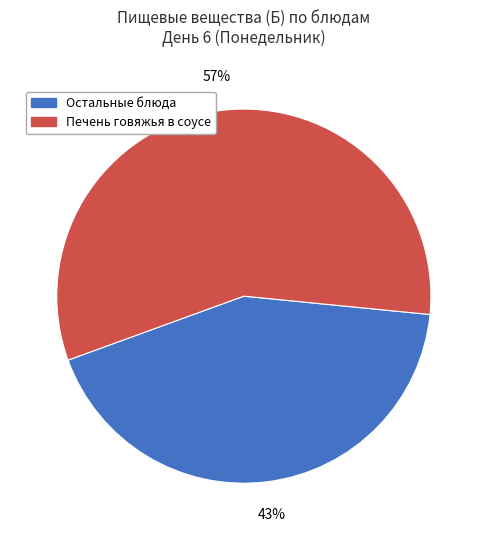

Does any single category account for the majority?

Yes